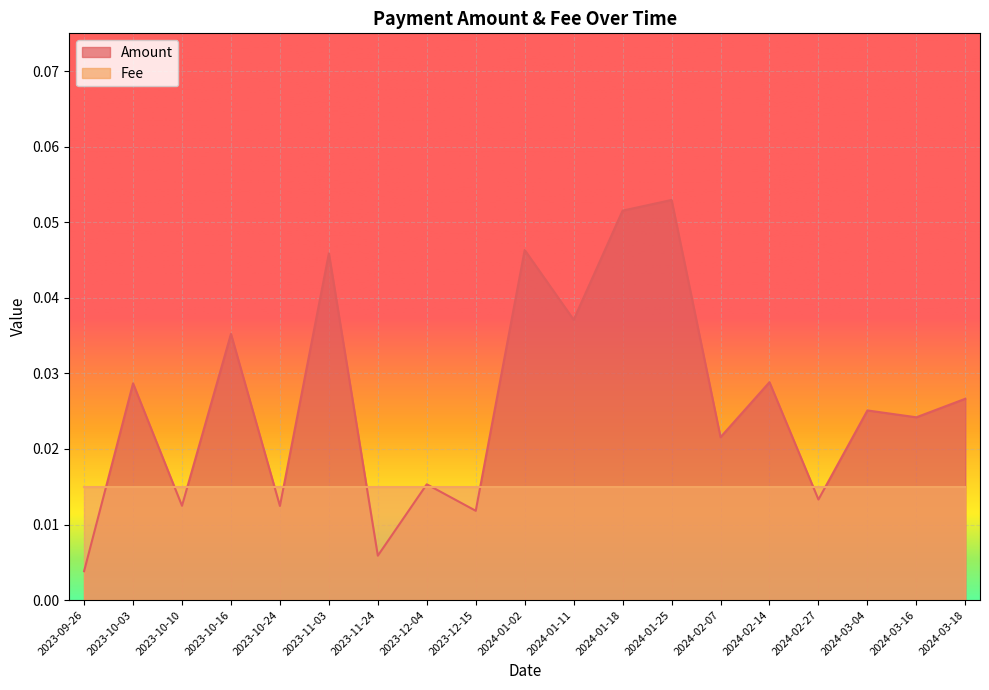

Which label corresponds to the smallest value in the chart?

2023-09-26